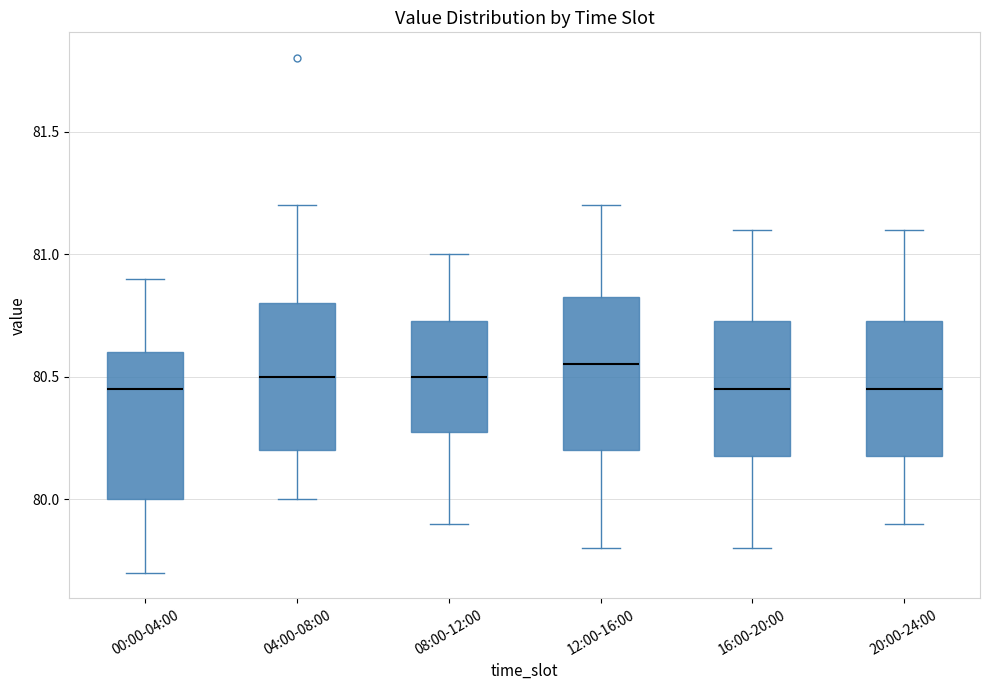

Reading left to right, transcribe this box plot: for each box, give where its median line is, the range the box spans, and where its two whiskers end, as read against the y-axis. The values are not printed on the chart, so give them approximately, as read against the axis.

00:00-04:00: median 80.45, box 80.00 to 80.60, whiskers 79.70 to 80.90
04:00-08:00: median 80.50, box 80.20 to 80.80, whiskers 80.00 to 81.20
08:00-12:00: median 80.50, box 80.30 to 80.75, whiskers 79.90 to 81.00
12:00-16:00: median 80.55, box 80.20 to 80.85, whiskers 79.80 to 81.20
16:00-20:00: median 80.45, box 80.20 to 80.75, whiskers 79.80 to 81.10
20:00-24:00: median 80.45, box 80.20 to 80.75, whiskers 79.90 to 81.10